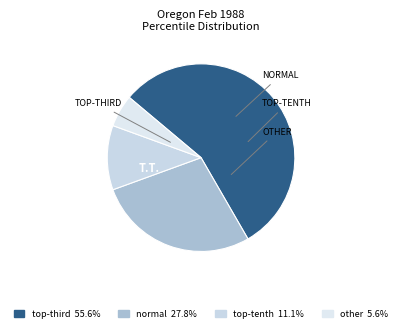

Which slice is the largest?

top-third